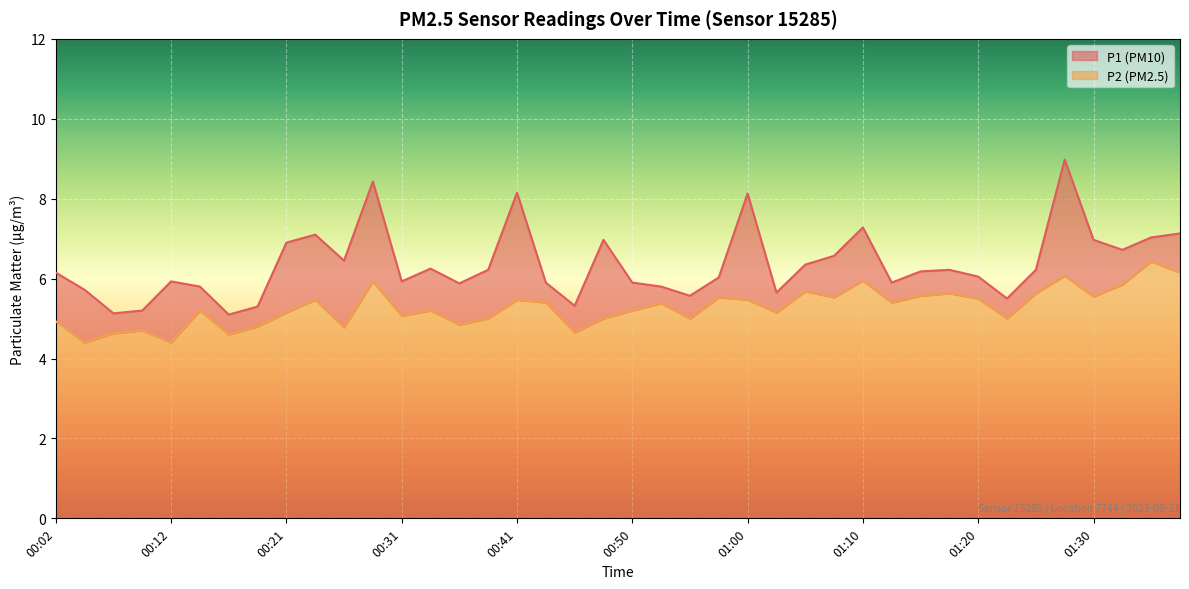

Is the value of P1 at 00:14 greater than the value of P2 at 00:55?

Yes